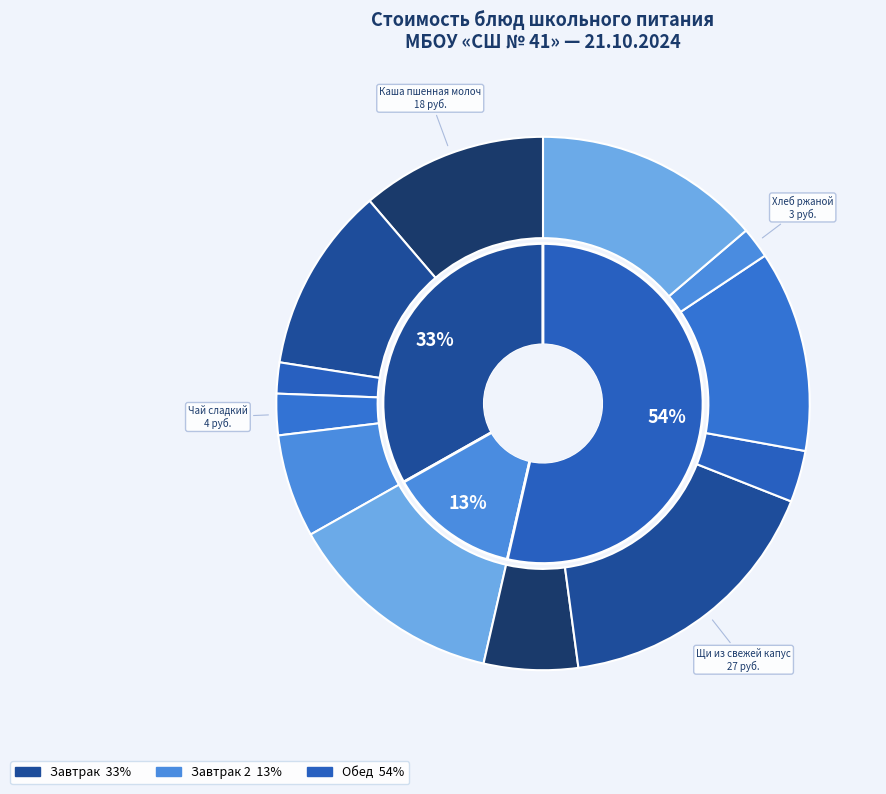

What percentage is the Щи из свежей капусты slice, to the nearest percent?

17%